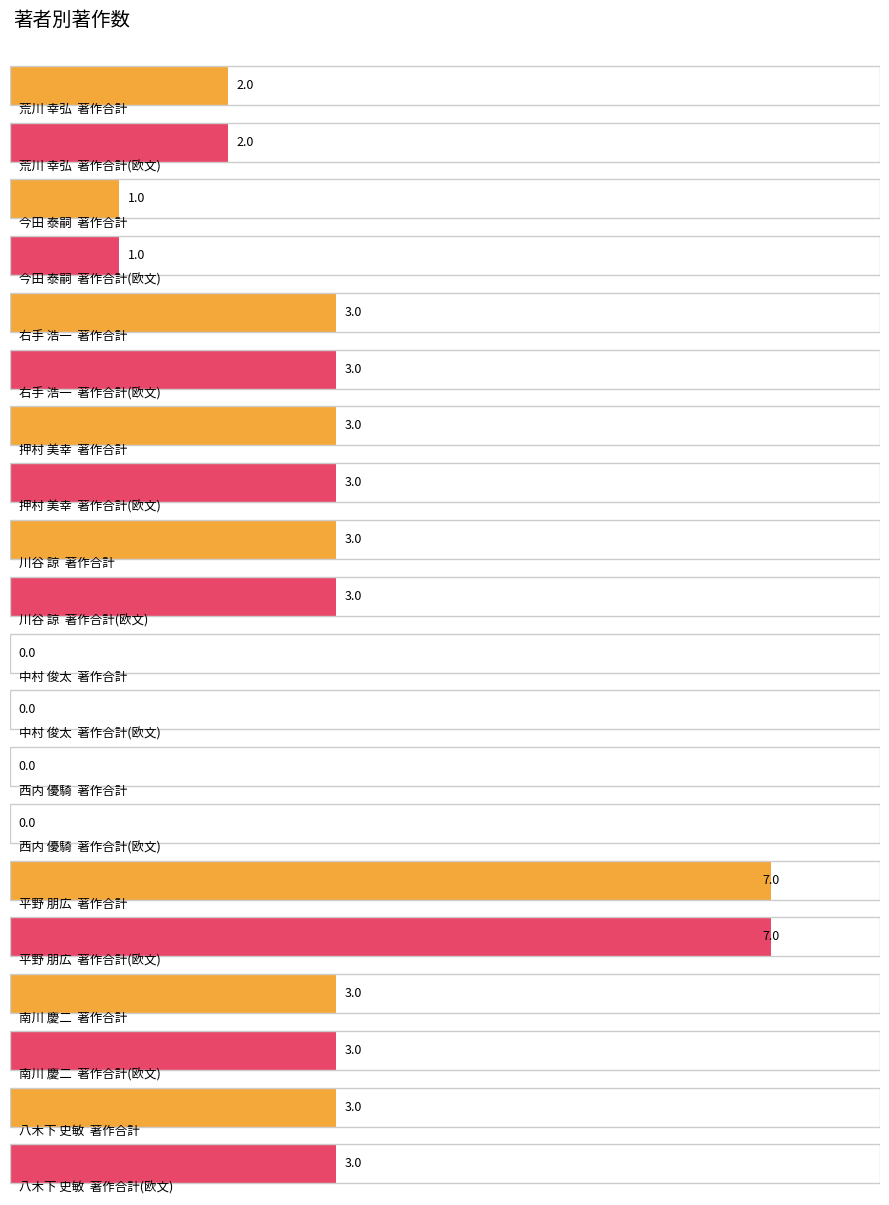

Where is 著作合計 nearest to the value 3?

右手 浩一